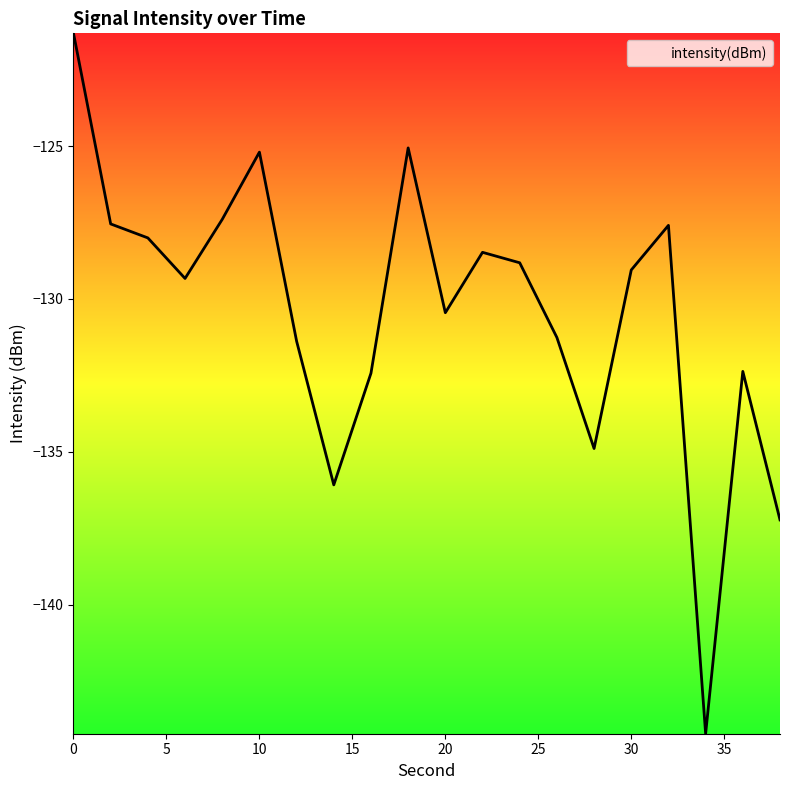

How many interior local valleys (lower than both neighbors) does the data have?

5